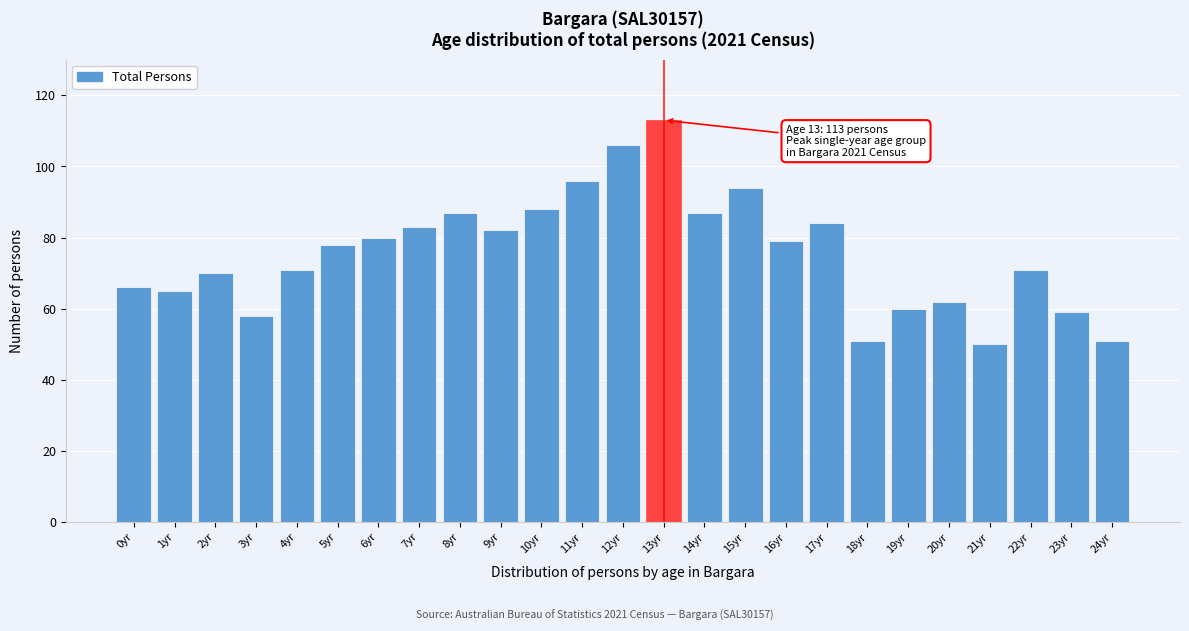

Reading left to right, extract all data points from this chart.

66	65	70	58	71	78	80	83	87	82	88	96	106	113	87	94	79	84	51	60	62	50	71	59	51